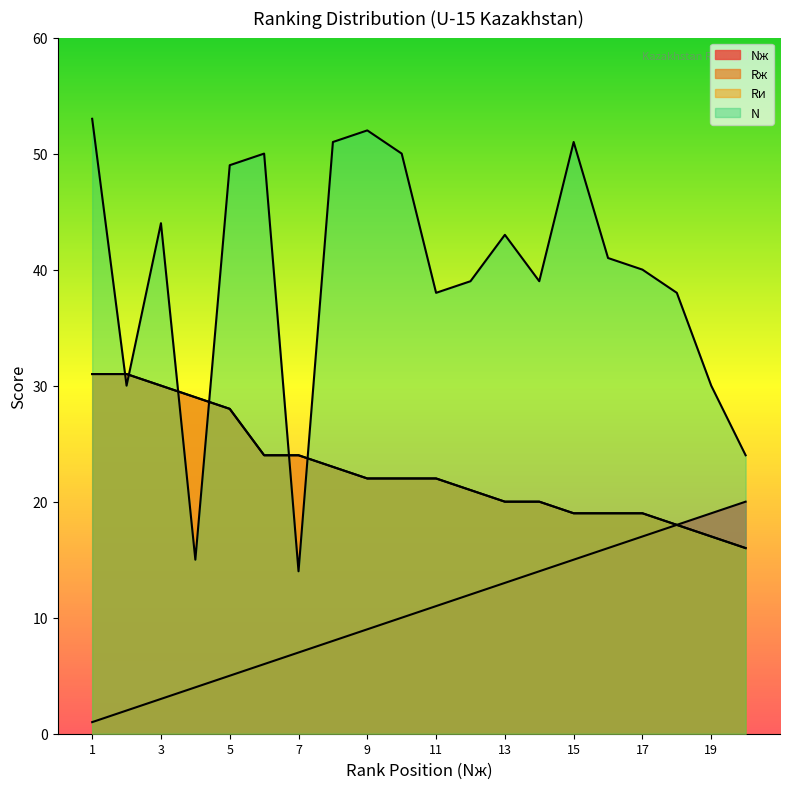

At which category does N reach its first local peak?

3